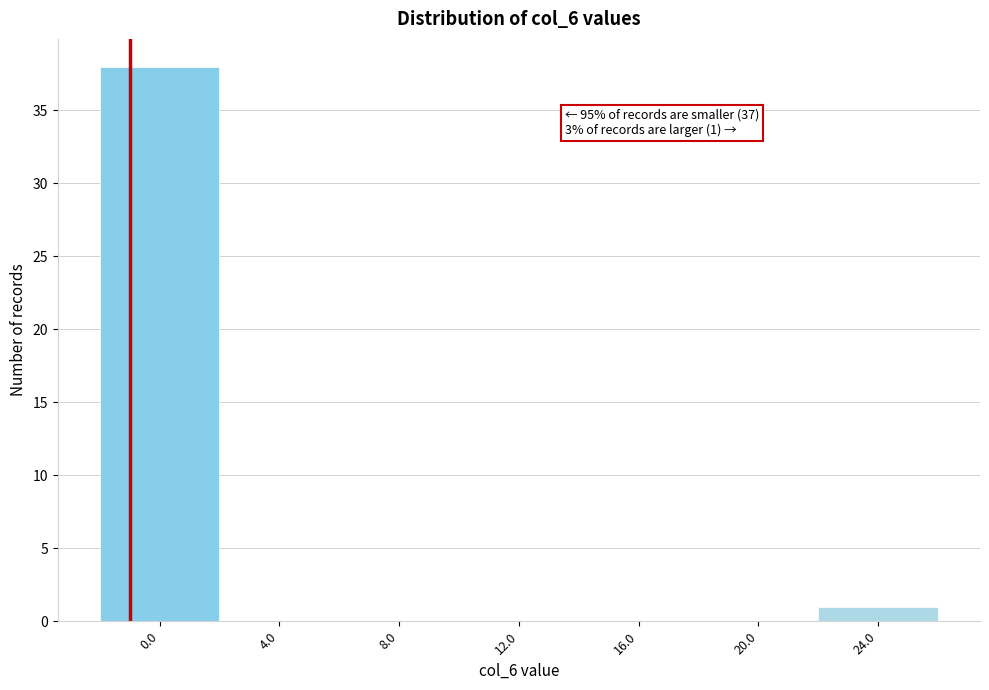

Reading left to right, extract all data points from this chart.

0.0=38	4.0=0	8.0=0	12.0=0	16.0=0	20.0=0	24.0=1